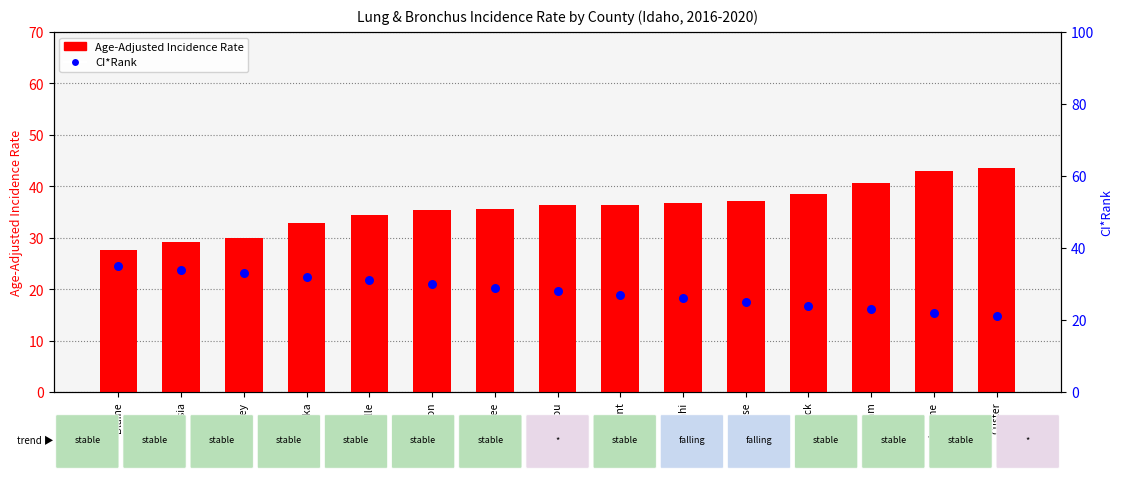

Which series reaches the maximum Y coordinate?

Age-Adjusted Incidence Rate